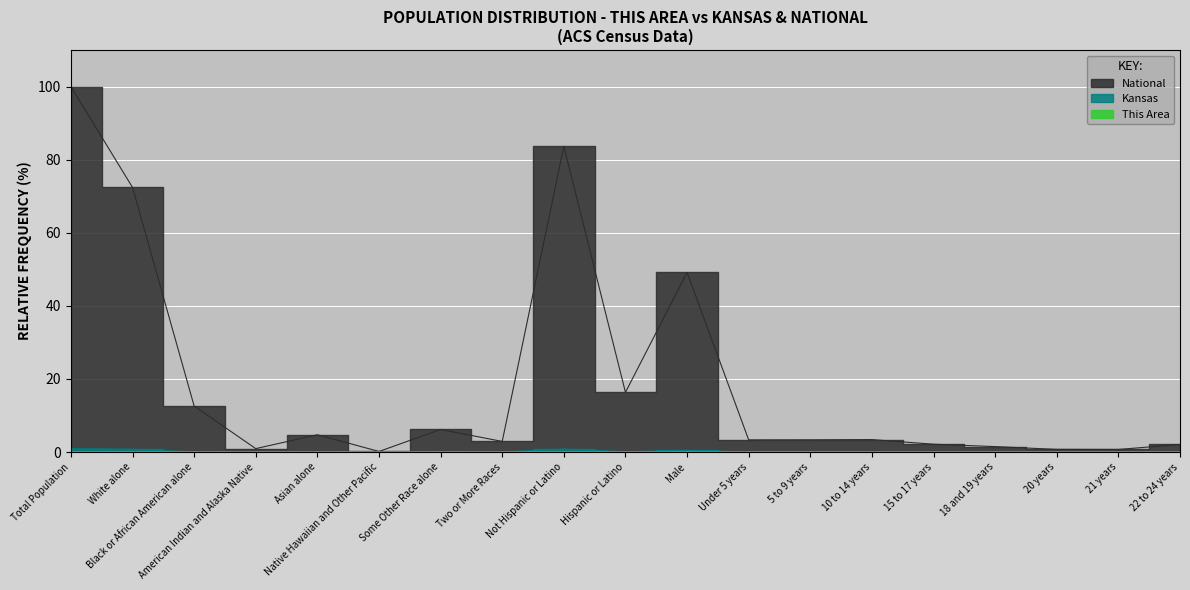

What is the label of the 1st point from the left?

Total Population